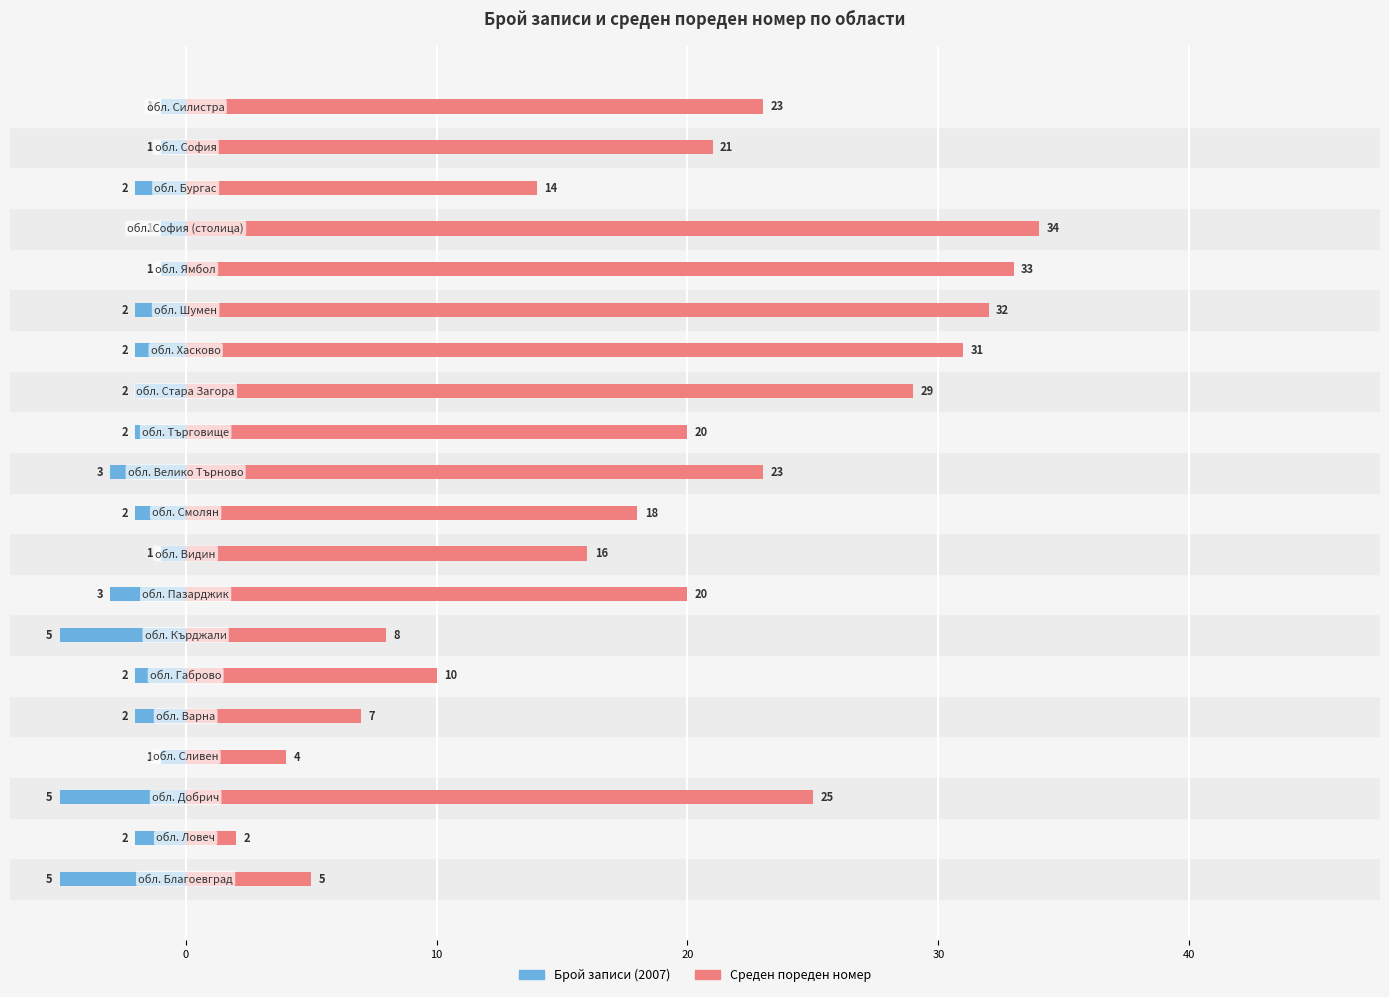

Rank the series by their maximum value, from highest to lowest.

Среден пореден номер, Брой записи (2007)